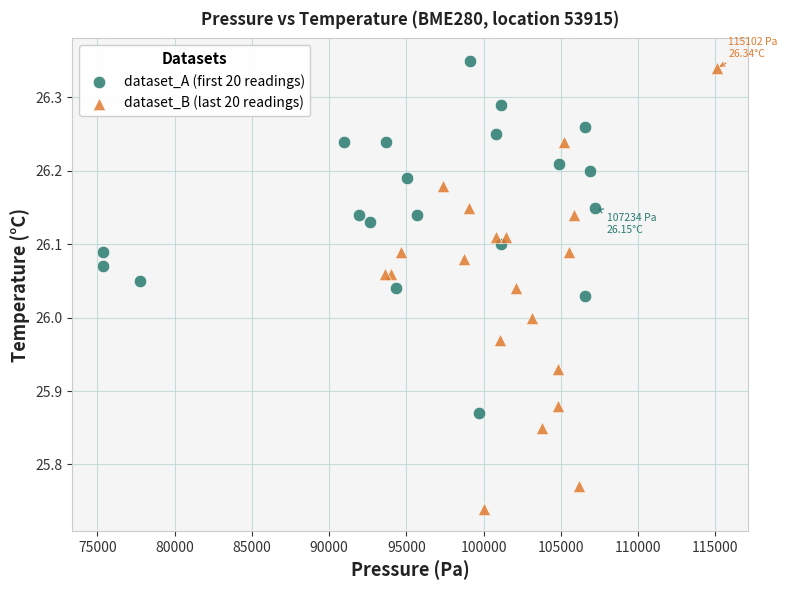

What are all the series names shown in the legend?

dataset_A (first 20 readings), dataset_B (last 20 readings)